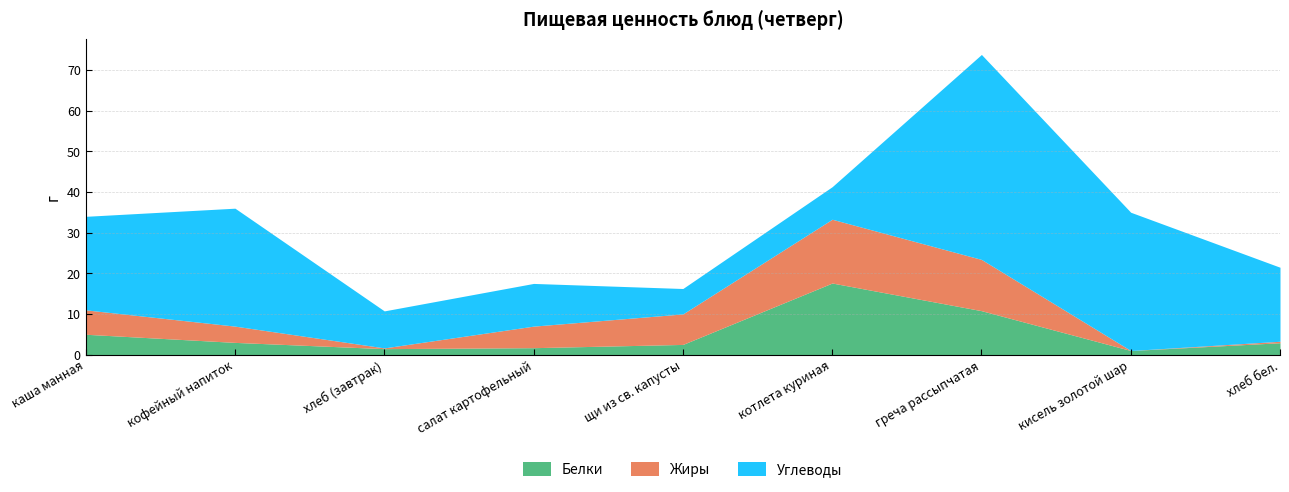

Which has a higher value, кофейный напиток or щи из св. капусты?

кофейный напиток